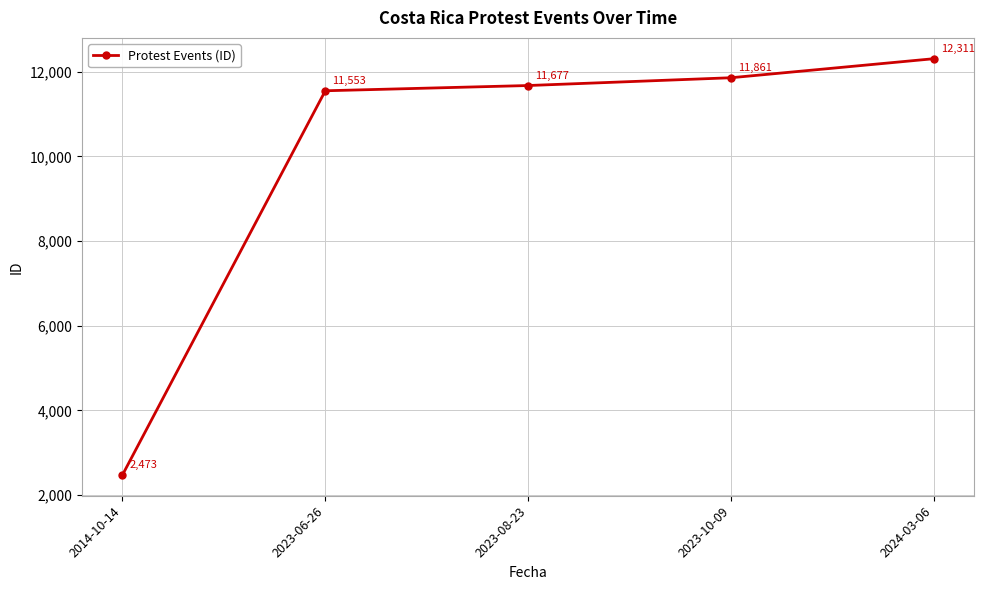

Which has a higher value, 2024-03-06 or 2023-08-23?

2024-03-06